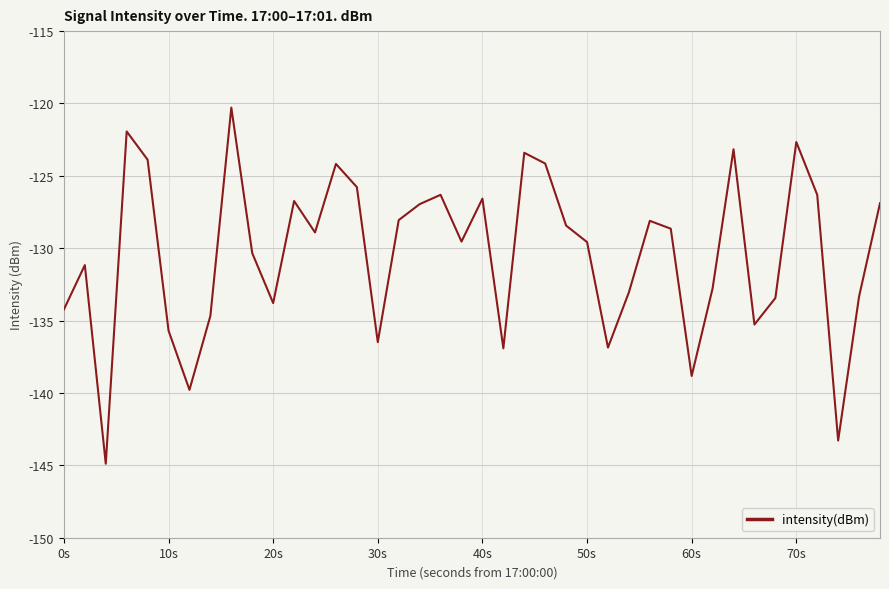

What is the maximum value shown in the chart?

-120.3